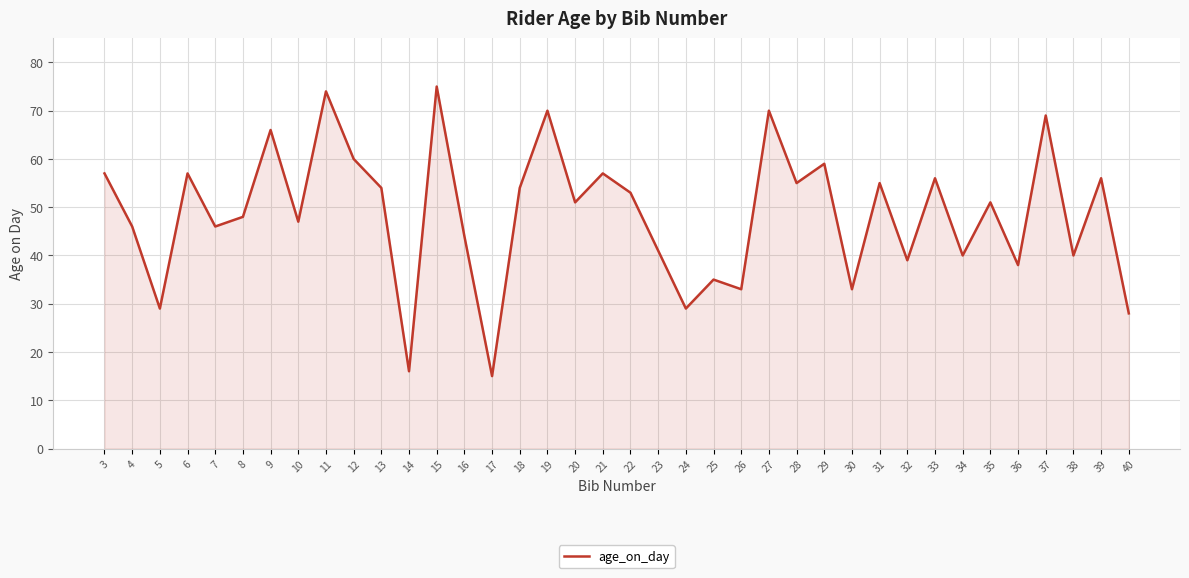

Reading left to right, transcribe all the data shown in this chart.

57	46	29	57	46	48	66	47	74	60	54	16	75	44	15	54	70	51	57	53	41	29	35	33	70	55	59	33	55	39	56	40	51	38	69	40	56	28